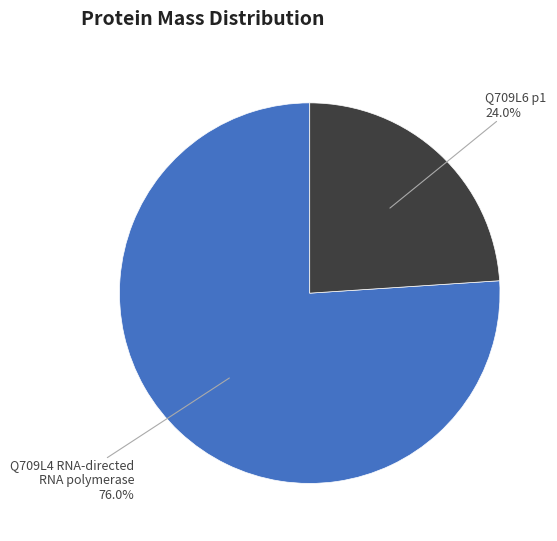

Does any single category account for the majority?

Yes